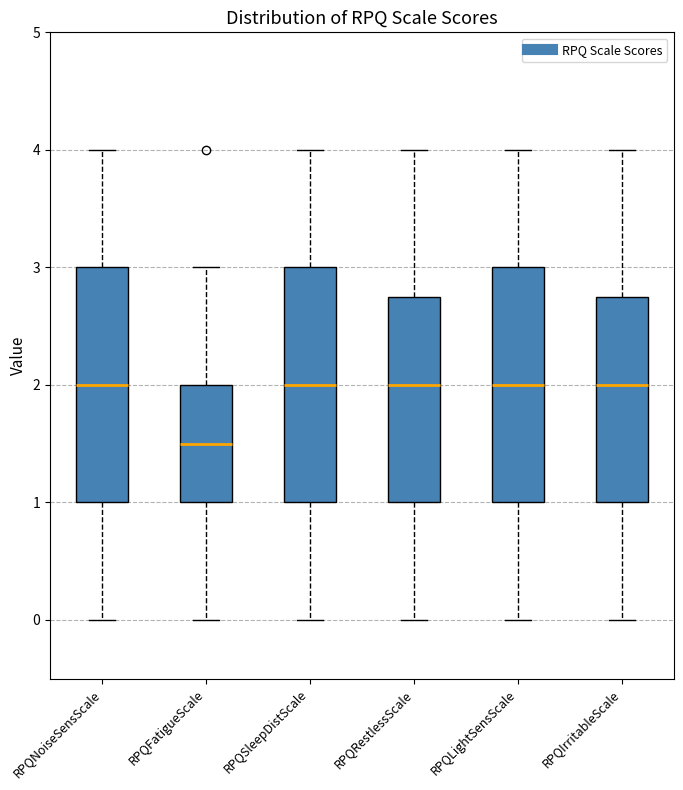

Reading left to right, transcribe this box plot: for each box, give where its median line is, the range the box spans, and where its two whiskers end, as read against the y-axis. The values are not printed on the chart, so give them approximately, as read against the axis.

RPQNoiseSensScale: median 2.0, box 1.0 to 3.0, whiskers 0.0 to 4.0
RPQFatigueScale: median 1.5, box 1.0 to 2.0, whiskers 0.0 to 3.0
RPQSleepDistScale: median 2.0, box 1.0 to 3.0, whiskers 0.0 to 4.0
RPQRestlessScale: median 2.0, box 1.0 to 2.8, whiskers 0.0 to 4.0
RPQLightSensScale: median 2.0, box 1.0 to 3.0, whiskers 0.0 to 4.0
RPQIrritableScale: median 2.0, box 1.0 to 2.8, whiskers 0.0 to 4.0